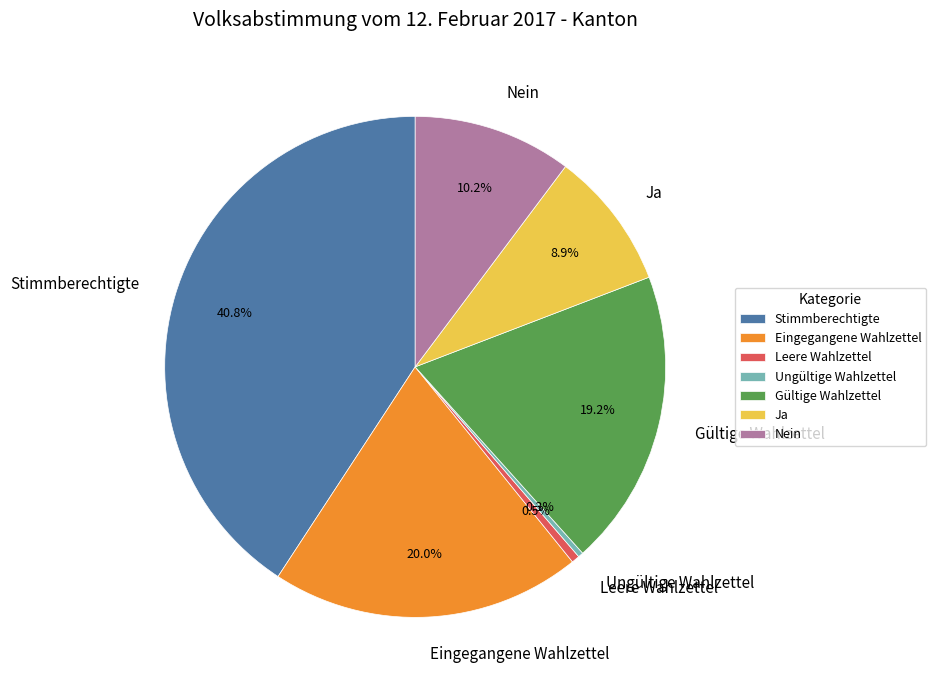

Is the sum of Ja and Leere Wahlzettel greater than half?

No